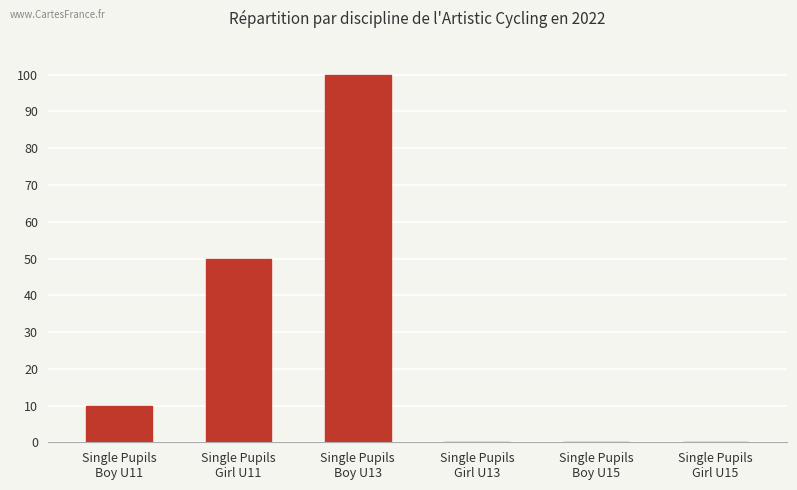

What is the difference between the values at Single Pupils
Boy U15 and Single Pupils
Boy U13?

100